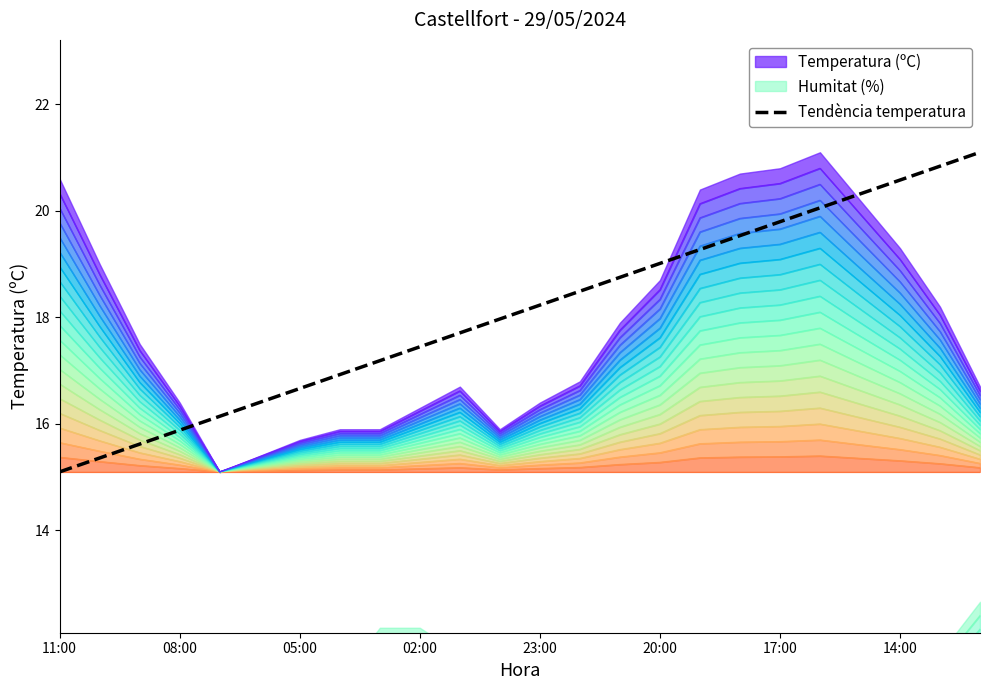

What is the greatest value displayed?

21.1